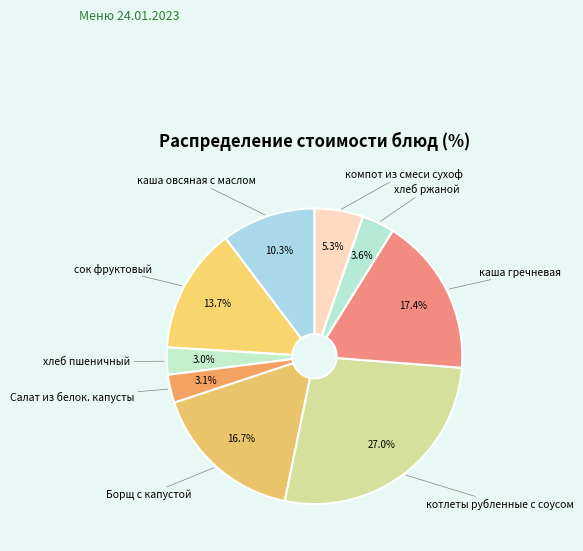

Rank the categories by value from lowest to highest.

хлеб пшеничный, Салат из белок. капусты, хлеб ржаной, компот из смеси сухоф, каша овсяная с маслом, сок фруктовый, Борщ с капустой, каша гречневая, котлеты рубленные с соусом